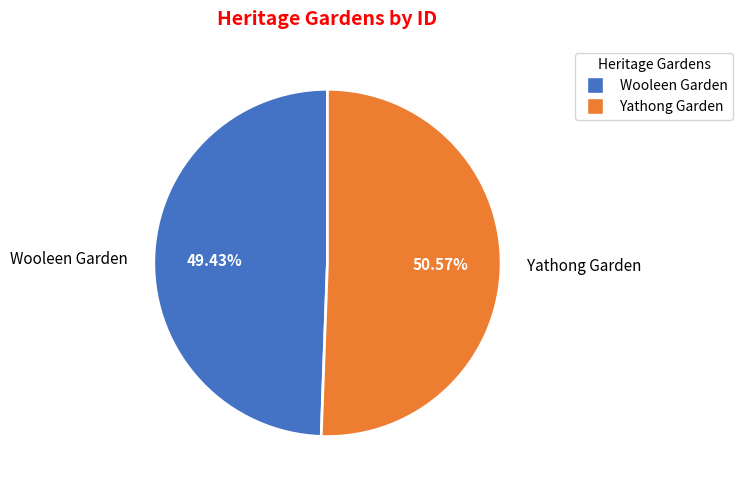

Is it true that Yathong Garden is 36% of the pie?

False